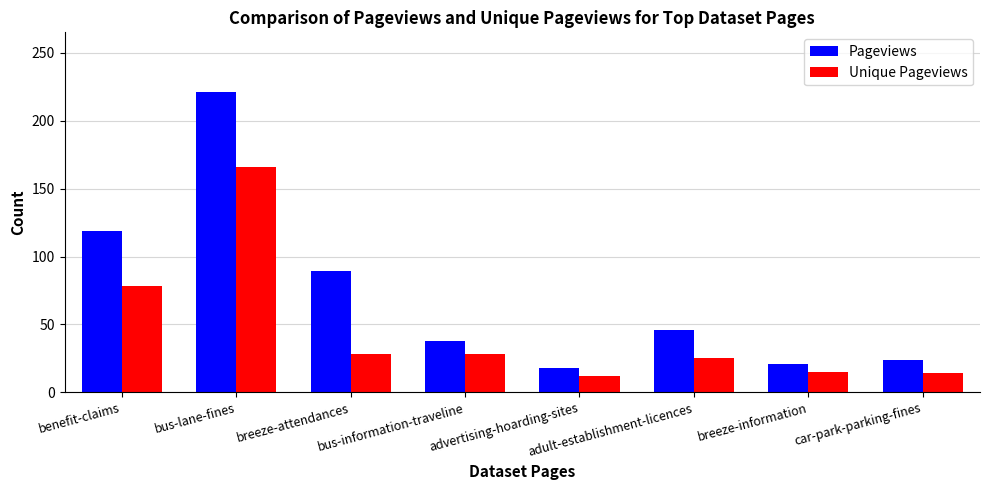

At which label is Unique Pageviews closest to 89?

benefit-claims